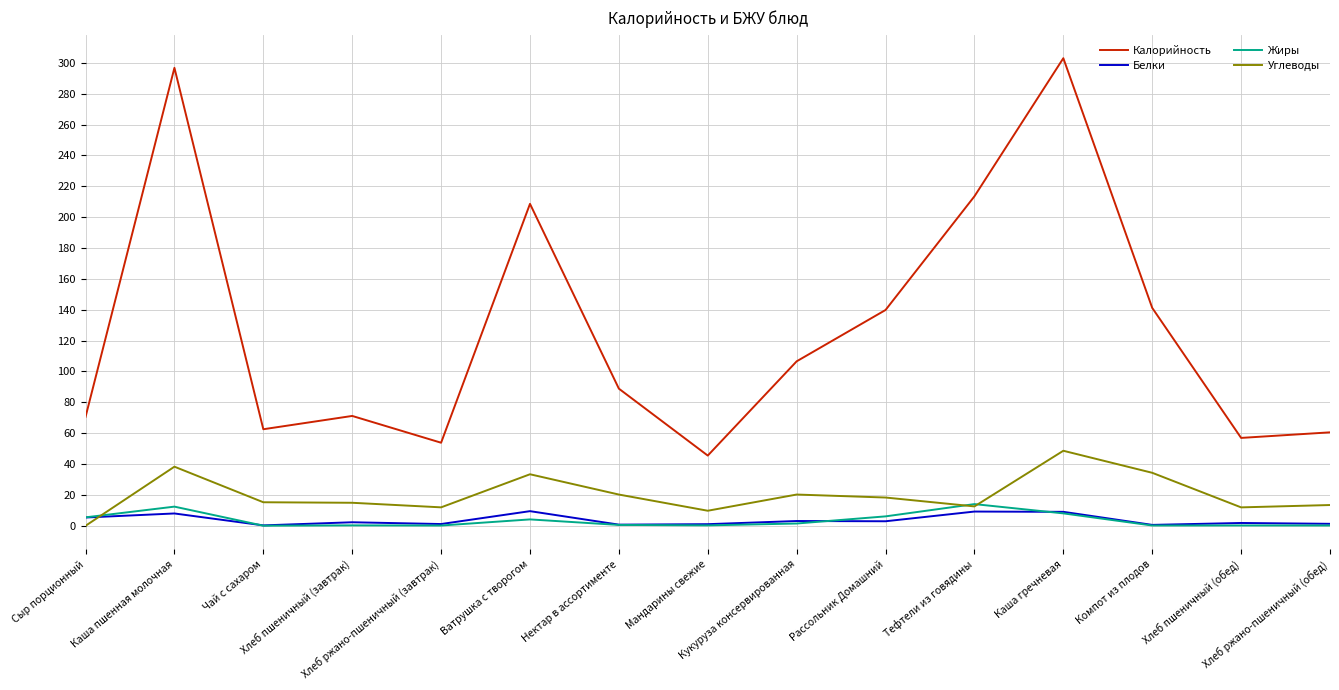

True or false: Калорийность and Углеводы intersect in this chart.

False